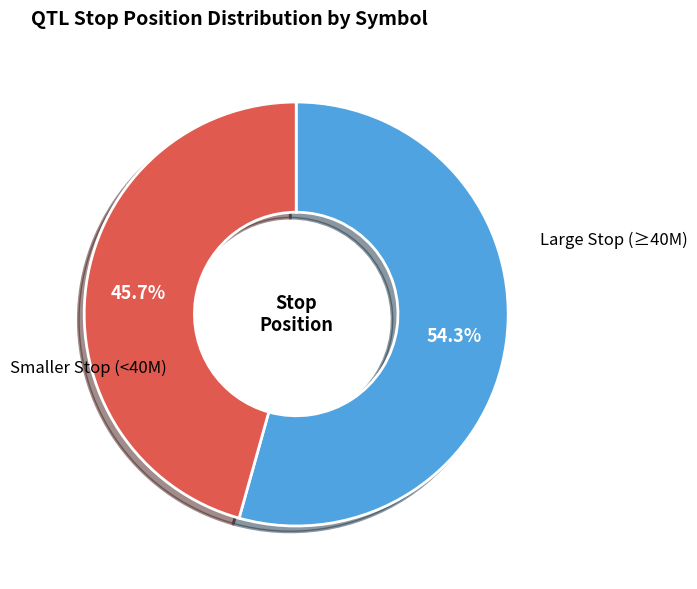

Is there any slice that represents more than half of the pie?

Yes